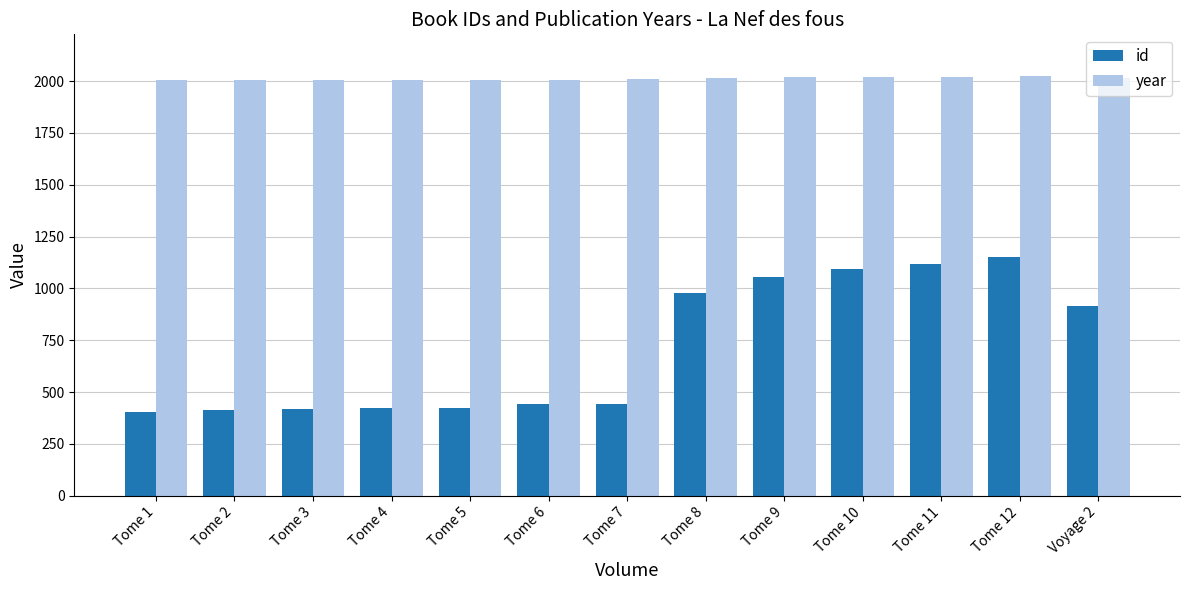

Rank the series at Tome 9 from highest to lowest value.

year, id